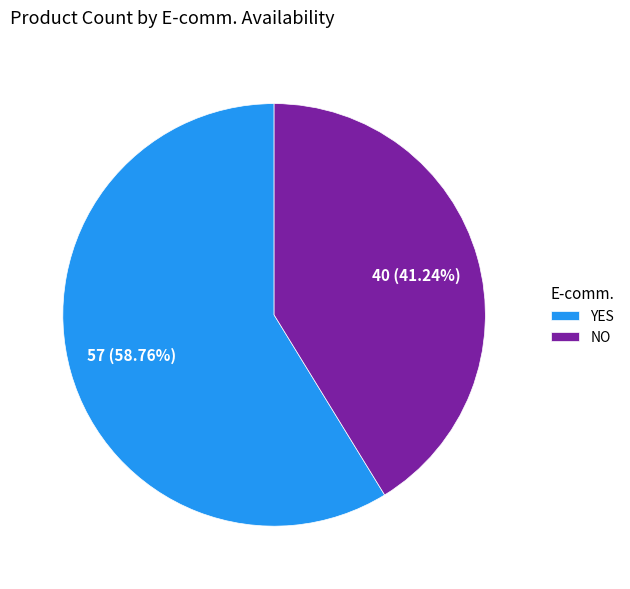

Combined, do YES and NO account for over 50%?

Yes